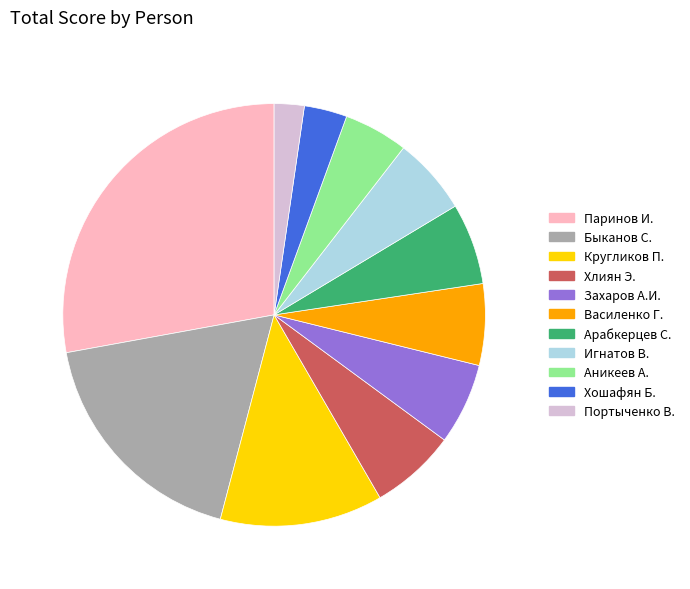

Between Портыченко В. and Захаров А.И., which is larger?

Захаров А.И.